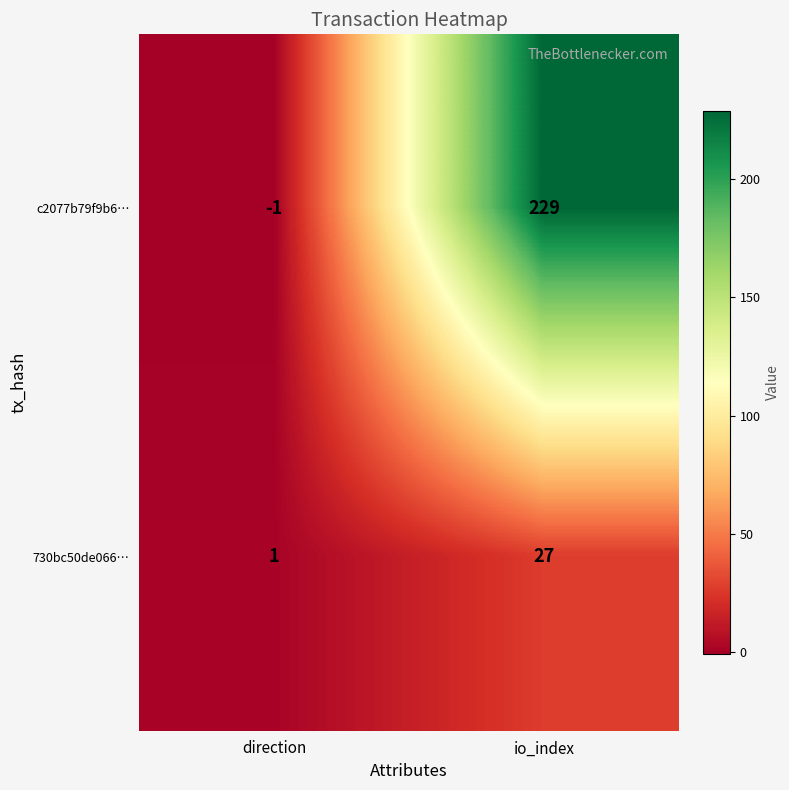

Which category has the highest value across all series?

io_index